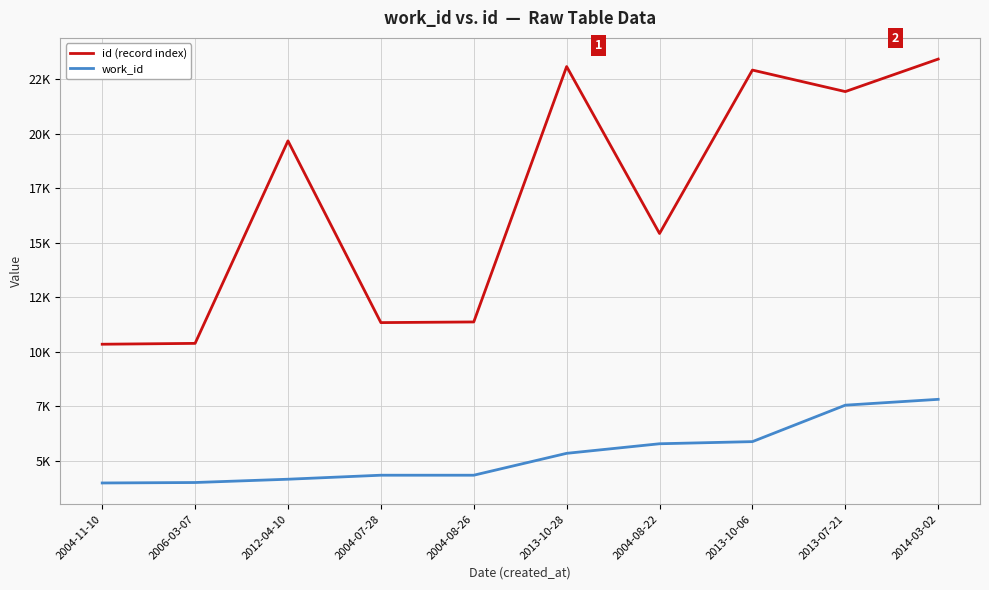

At which label is id (record index) closest to 16888?

2004-08-22